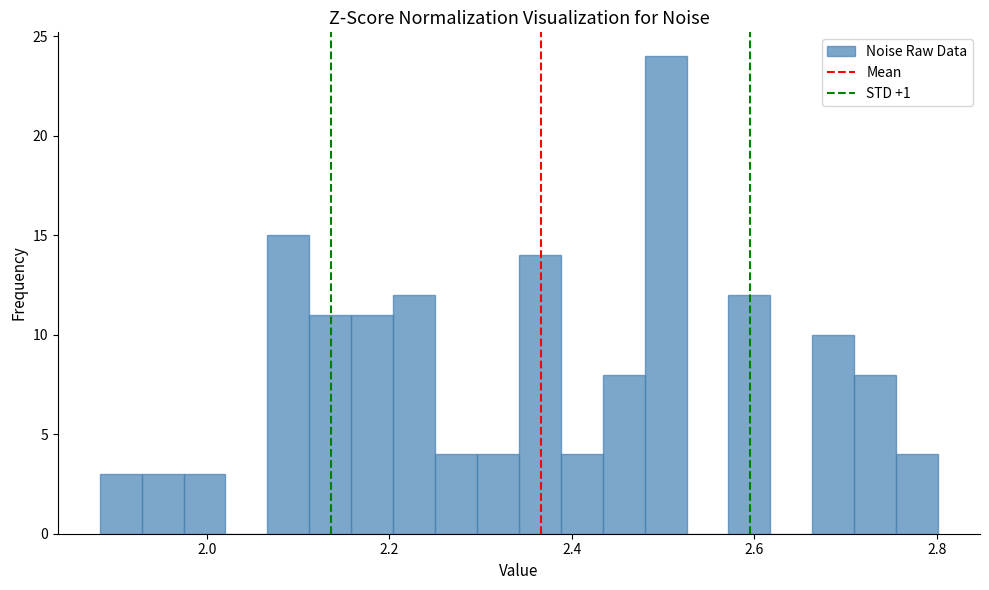

Read against the x-axis, roughly where is the centre of the tallest bar?

2.50